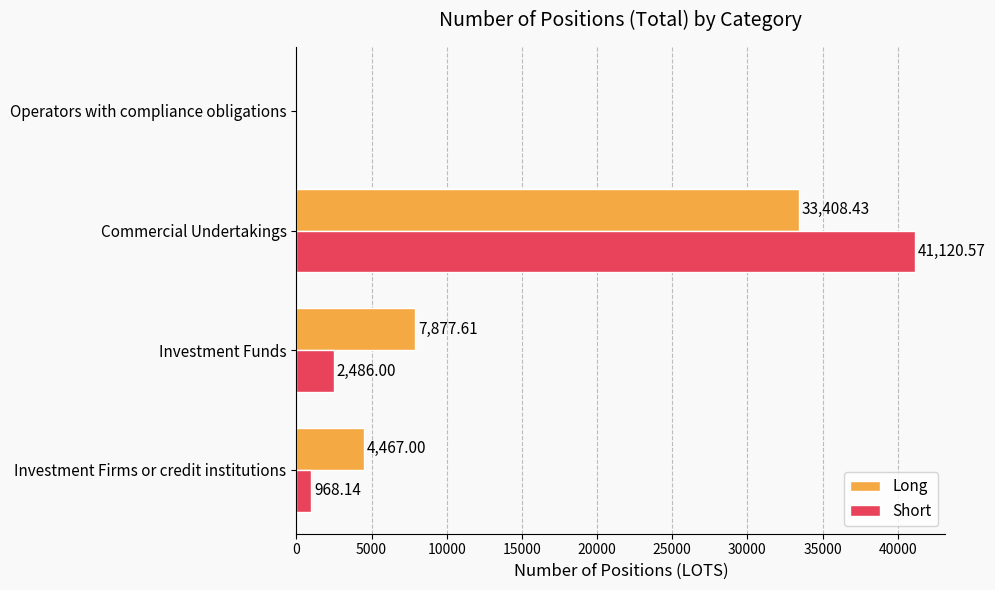

What is the sum of the Long values at Commercial Undertakings and Operators with compliance obligations?

33408.4